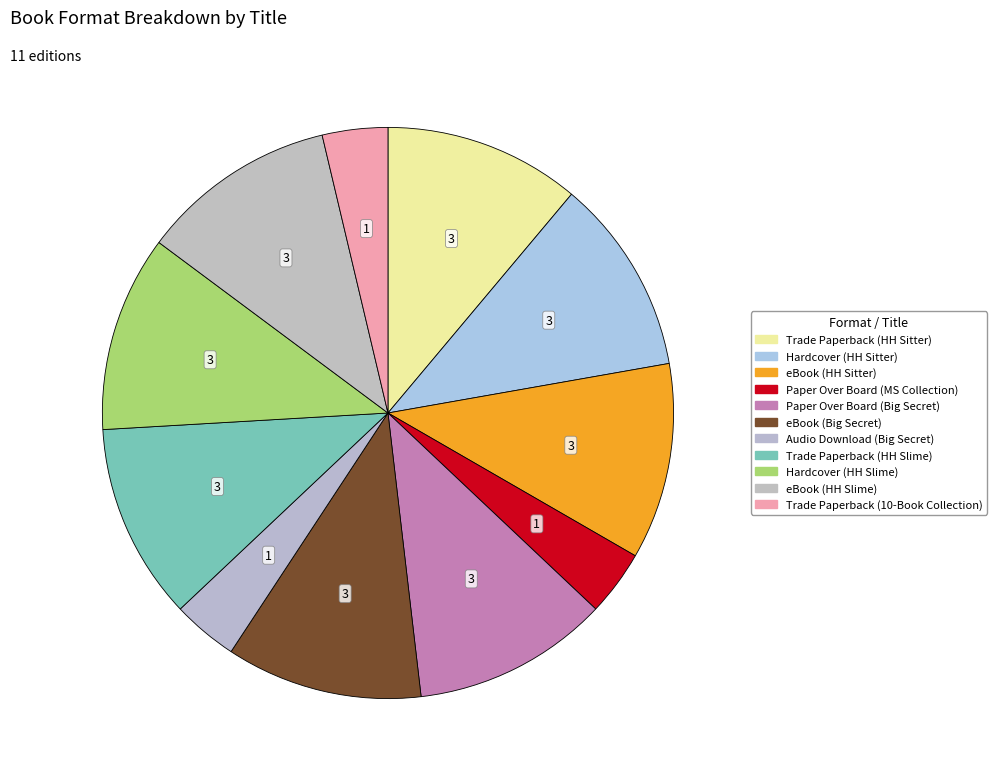

To the nearest percent, what is the difference between the largest and smallest slice percentages?

7%